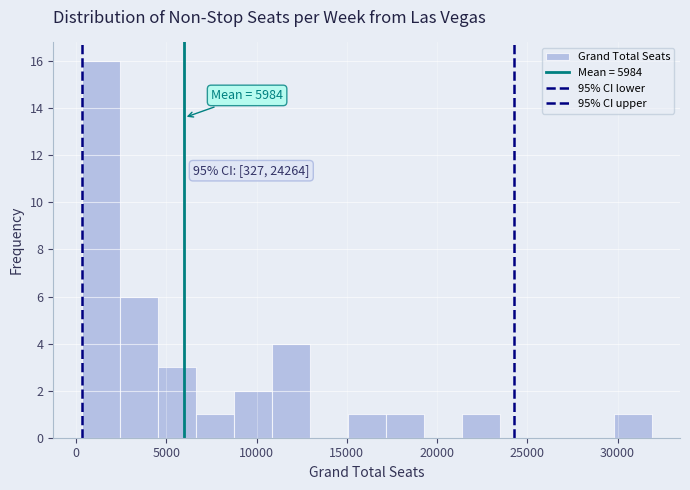

Over which range of the x-axis is the bar tallest?

500 to 2500